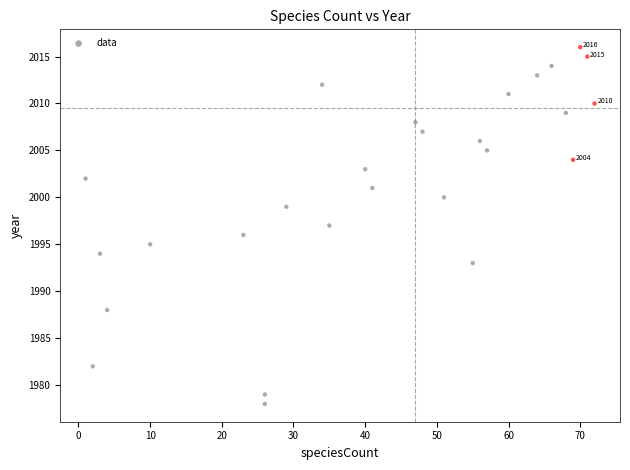

What is the range of X values (max minus min)?

71